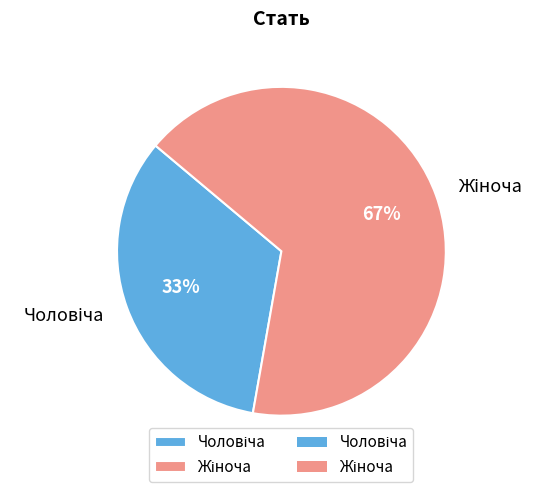

Is there any slice that represents more than half of the pie?

Yes